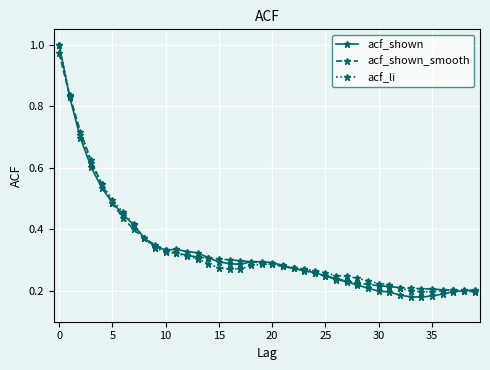

Which series has the largest range (max minus min)?

acf_shown